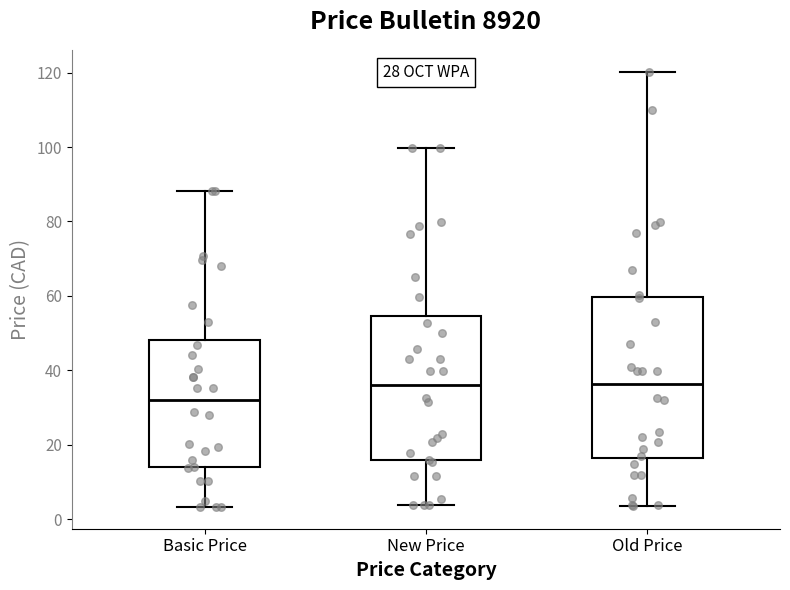

Where does the upper whisker of the box for Old Price end on the y-axis? The values are not printed on the chart, so give them approximately, as read against the axis.

120